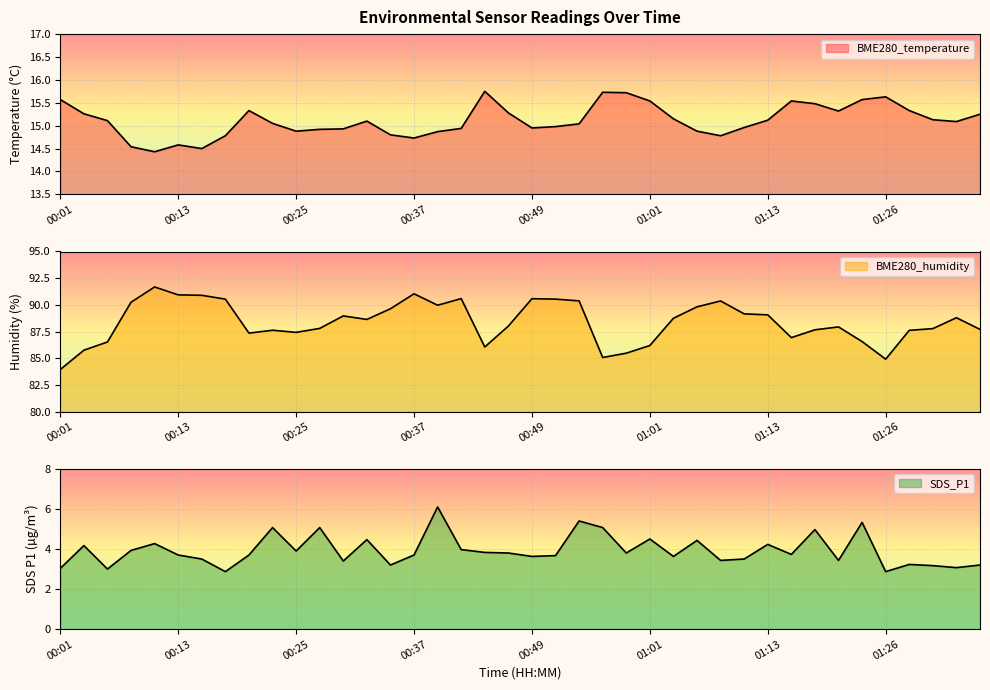

What is the difference between the maximum and minimum values in the BME280_humidity series?

7.7